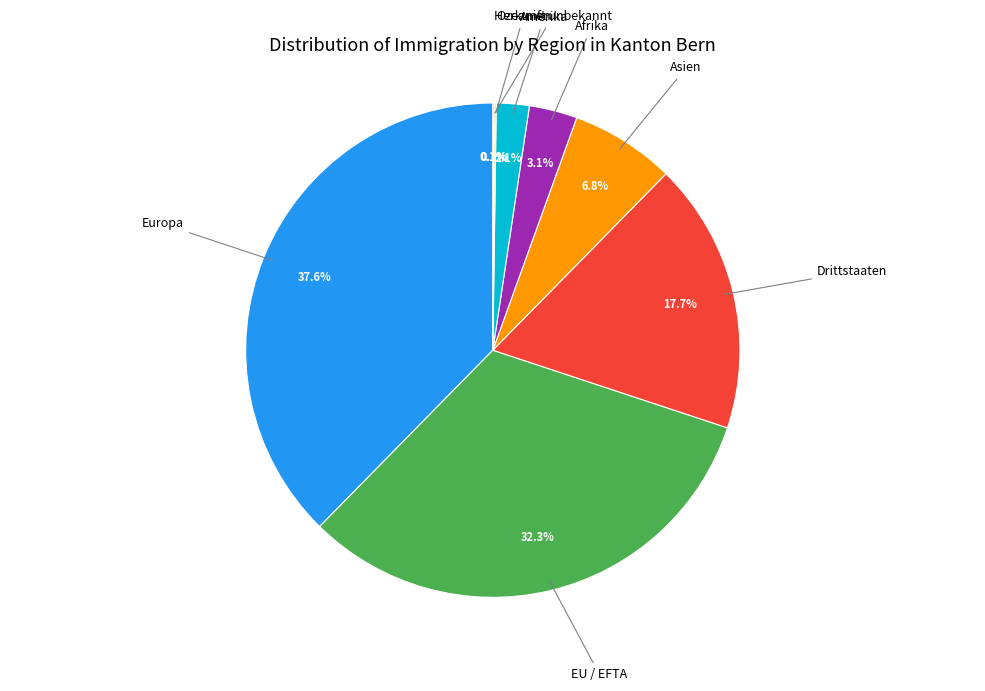

Does any single category account for the majority?

No